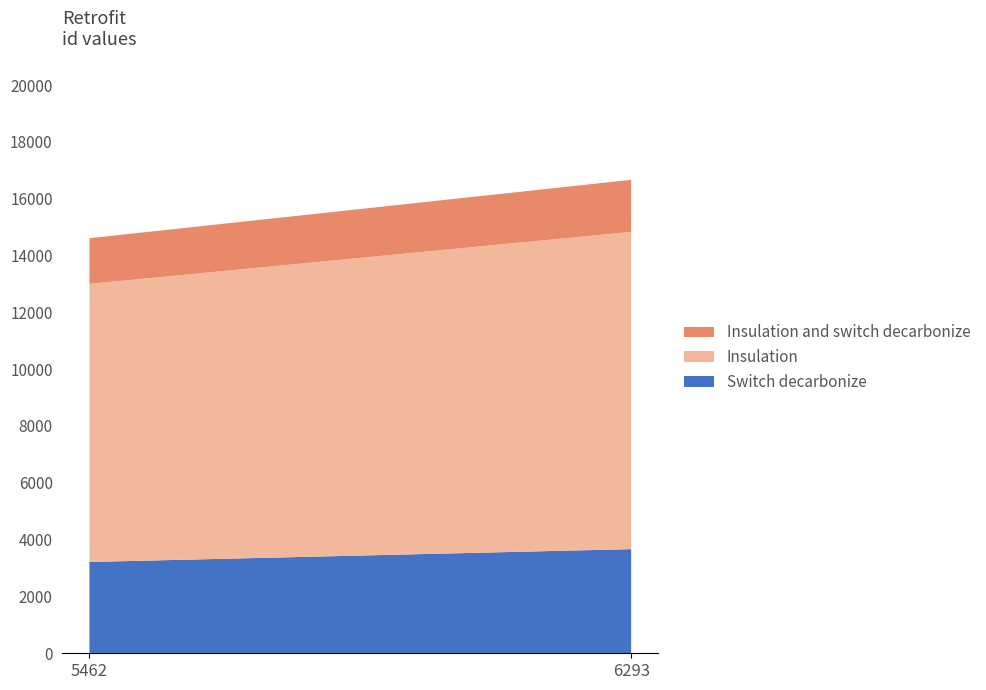

Reading right to left, transcribe the values for Switch decarbonize.

3666	3214